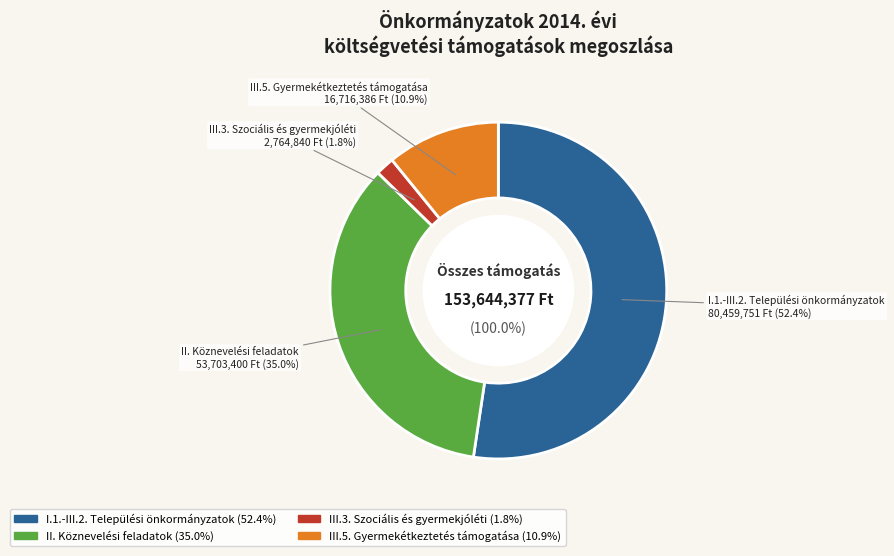

Which slice is the smallest?

III.3. Szociális és
gyermekjóléti